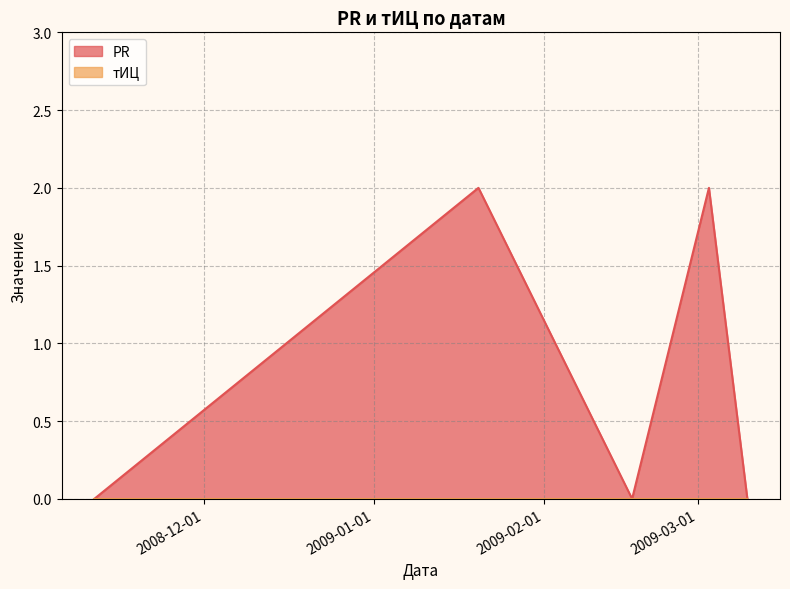

Which series has the largest range (max minus min)?

PR